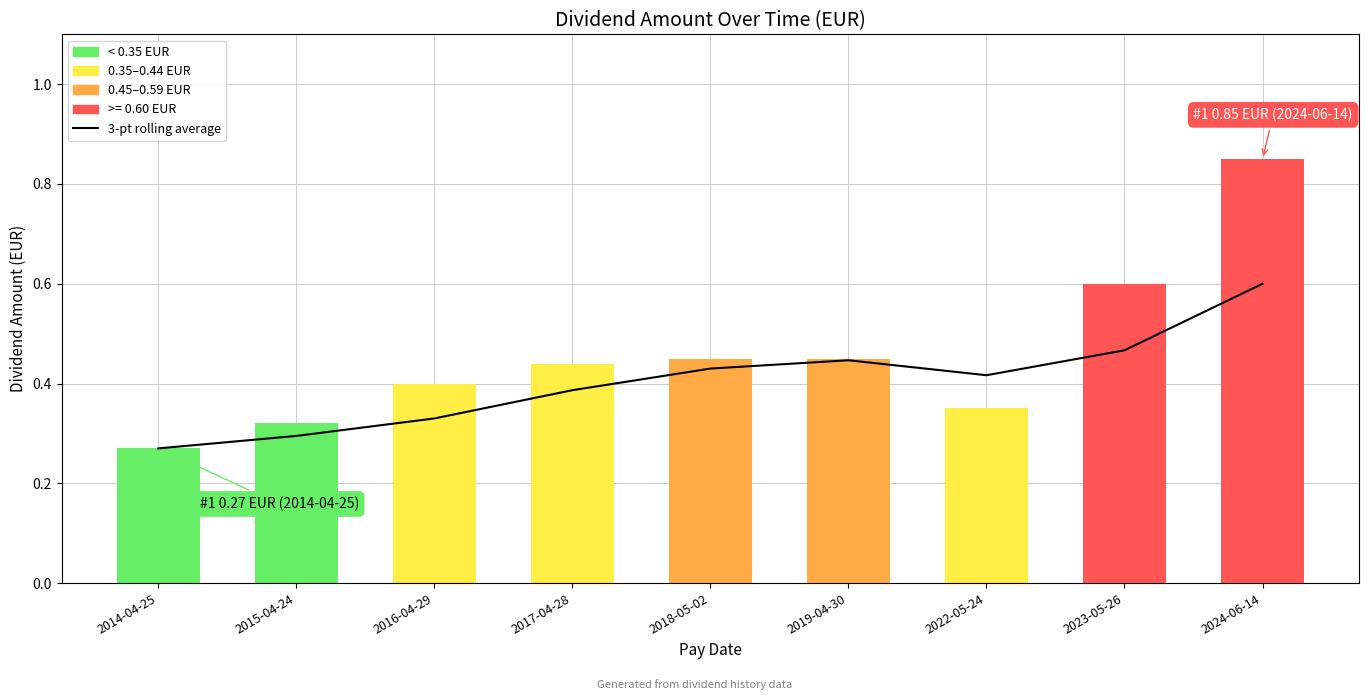

Between 2015-04-24 and 2024-06-14, which series saw the biggest shift?

amount